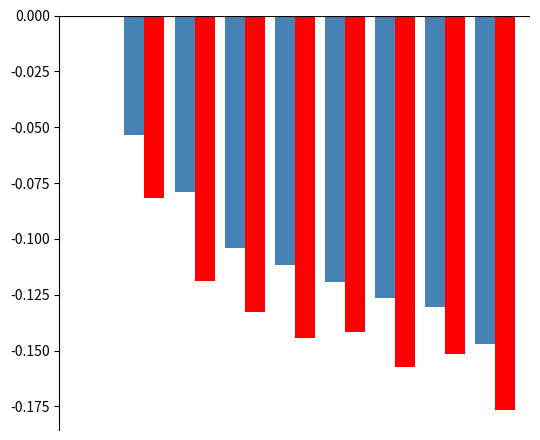

How many categories are shown in the chart?

9